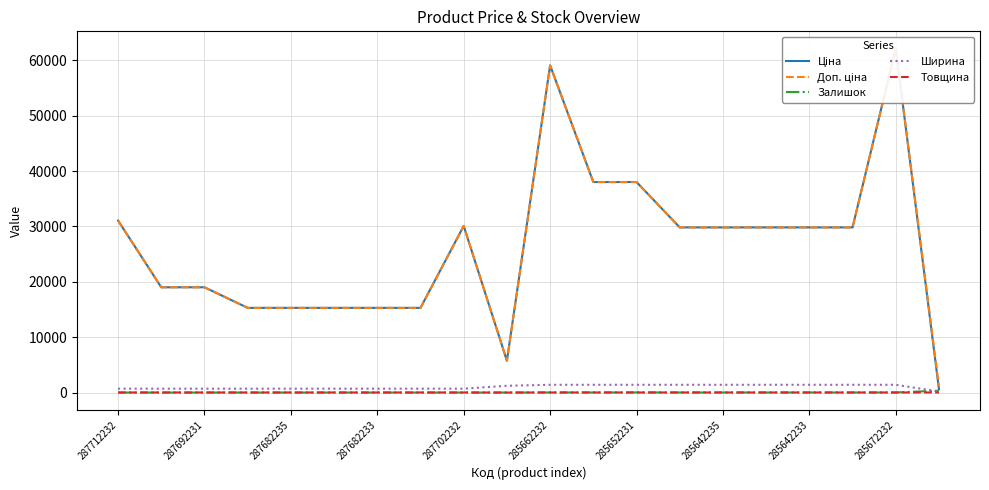

At which label is Доп. ціна closest to 31605?

287712232